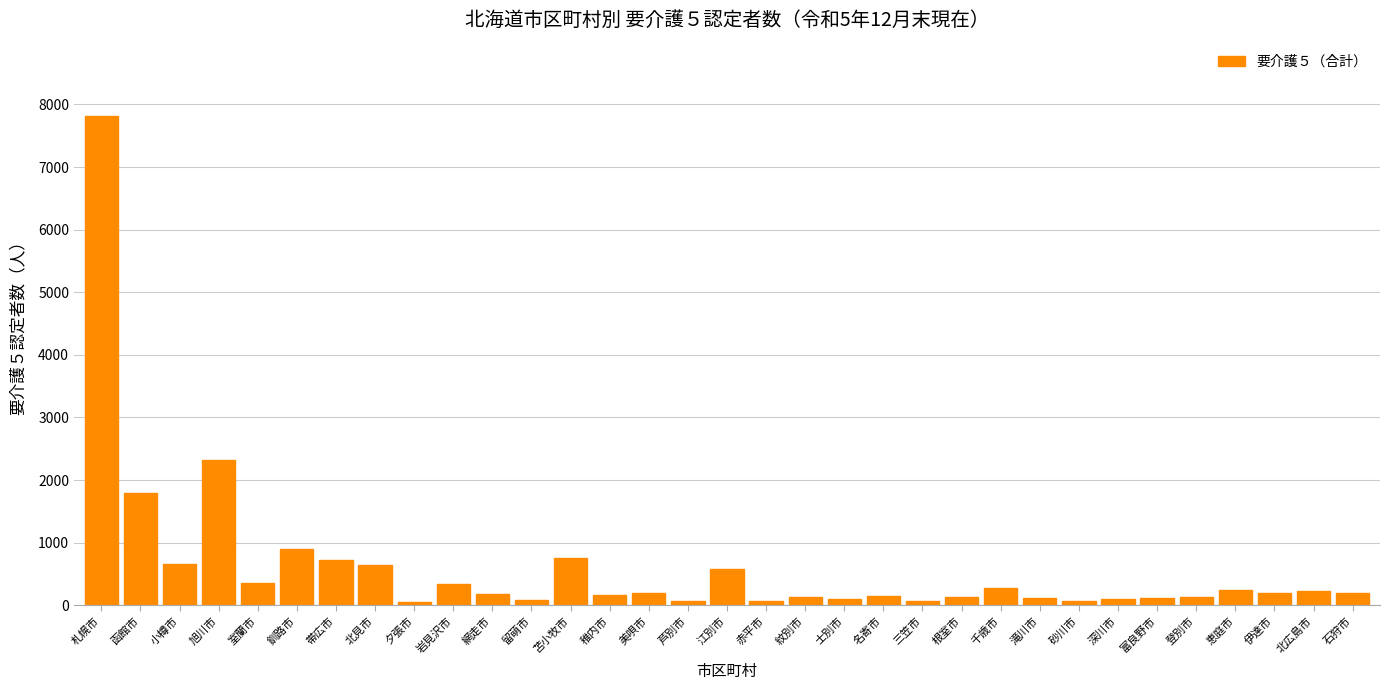

Approximately how many times larger is the value at 帯広市 compared to 小樽市?

1.1